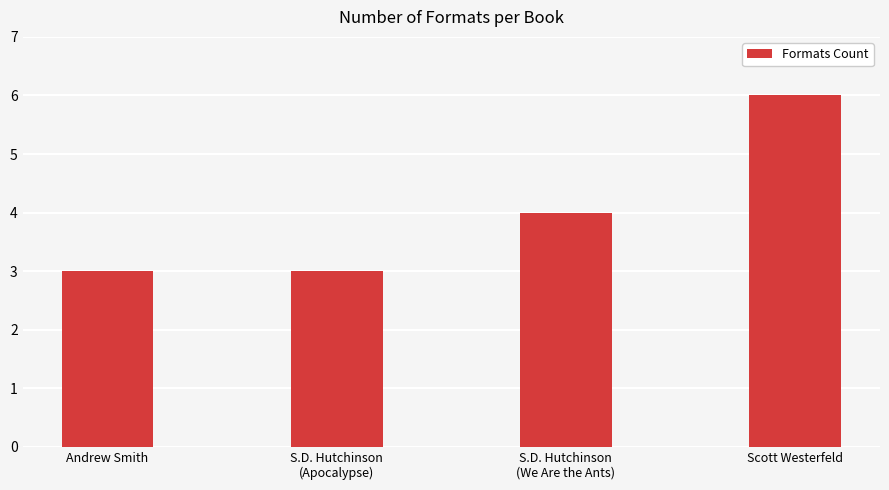

Reading left to right, what are all the values shown in this chart?

Andrew Smith=3	S.D. Hutchinson
(Apocalypse)=3	S.D. Hutchinson
(We Are the Ants)=4	Scott Westerfeld=6